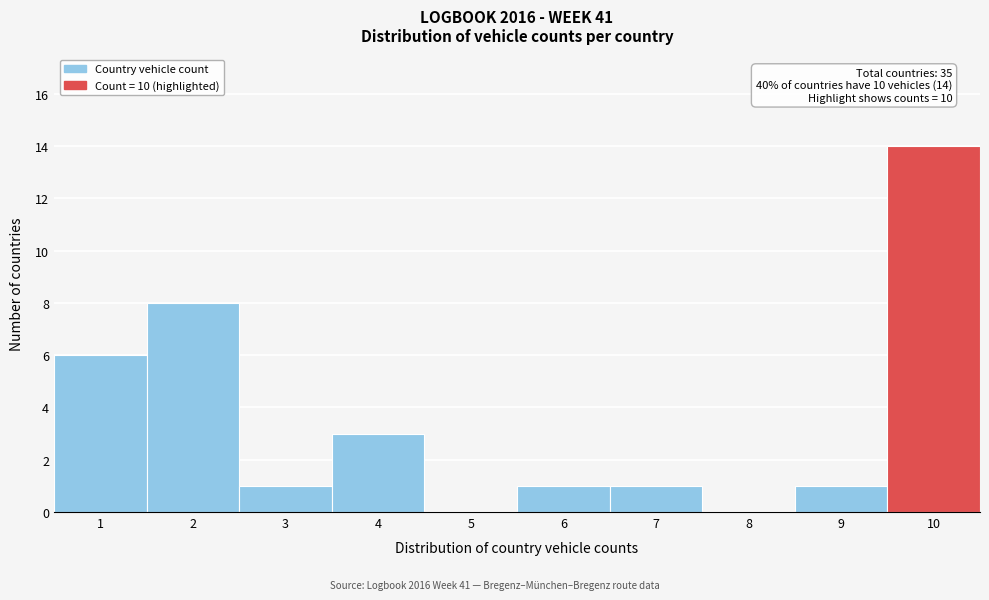

Over which range of the x-axis is the bar tallest?

9.5 to 10.5